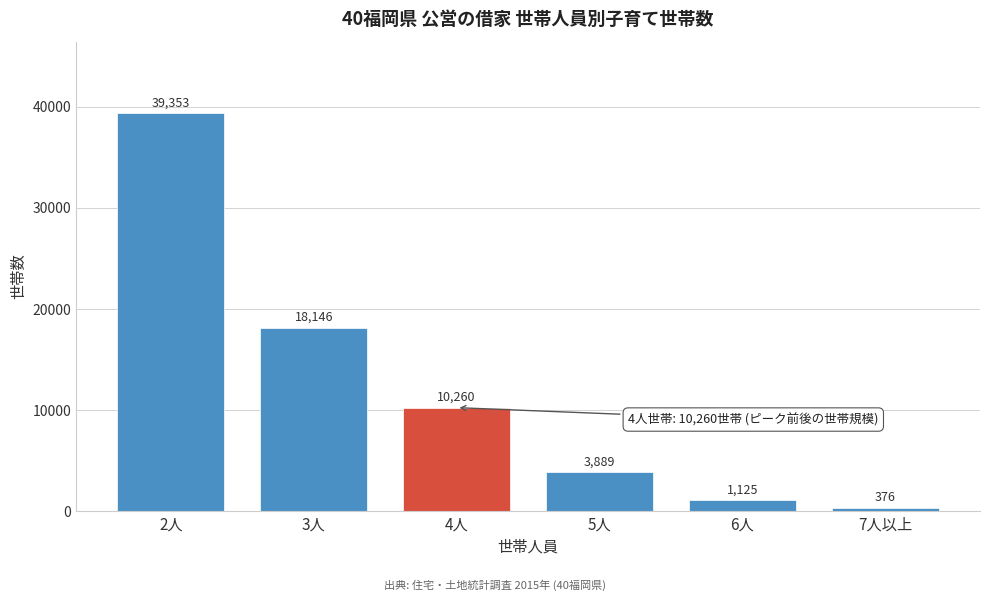

Reading left to right, what are all the values shown in this chart?

39353	18146	10260	3889	1125	376